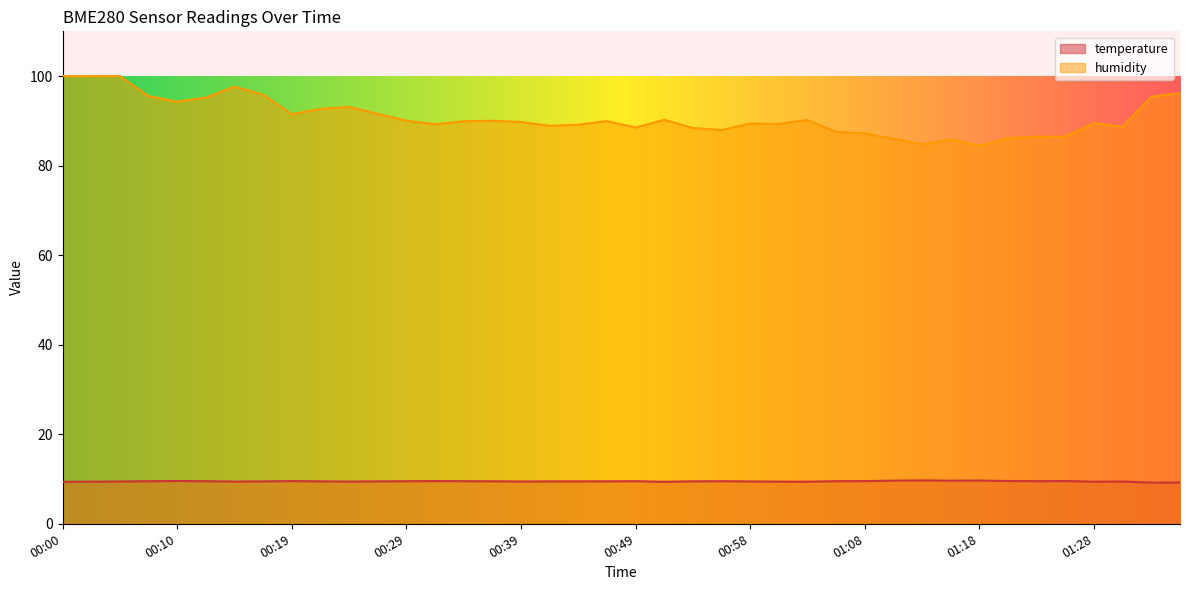

What is the label of the 36th point from the right?

00:10